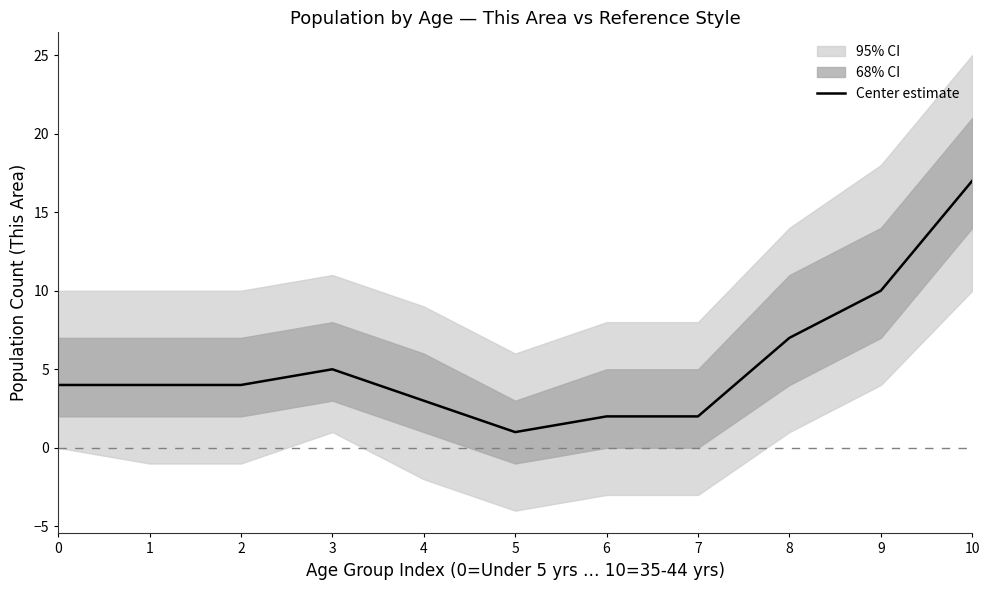

Between 6 and 5, which is larger?

6